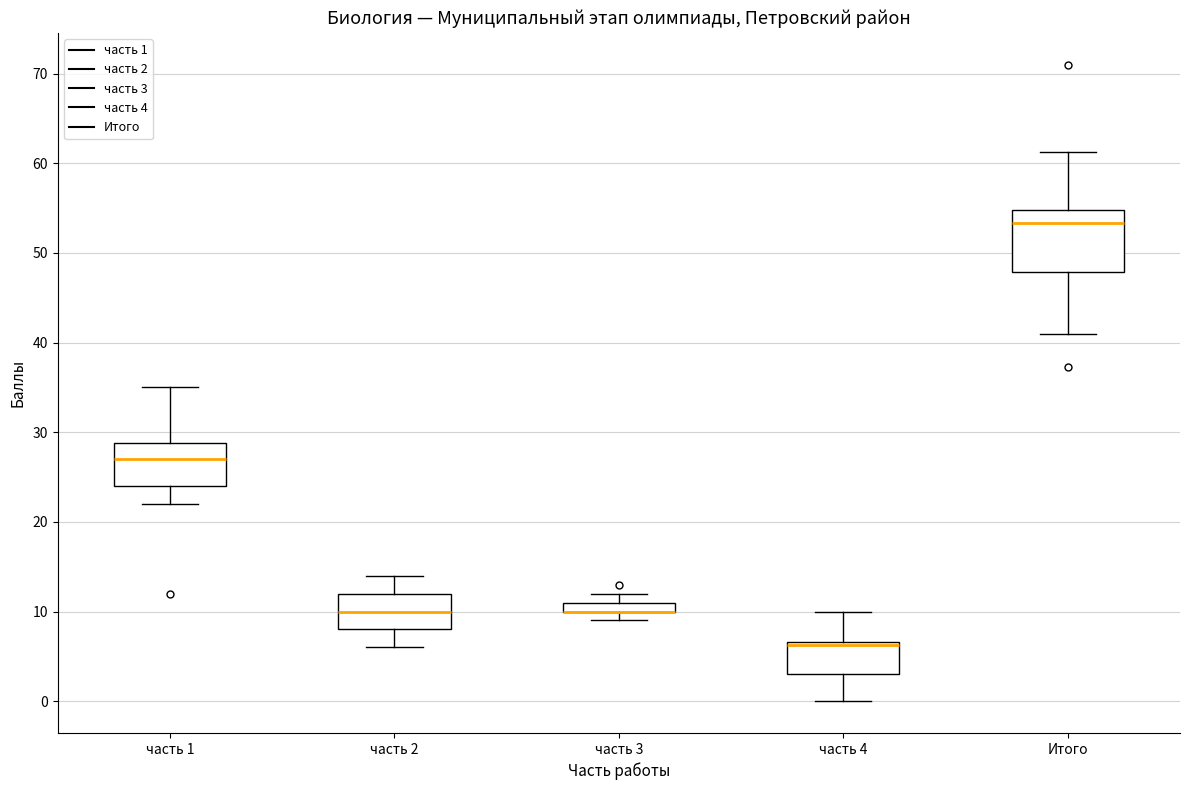

Where is the lower edge of the box for часть 1 on the y-axis? The values are not printed on the chart, so give them approximately, as read against the axis.

24